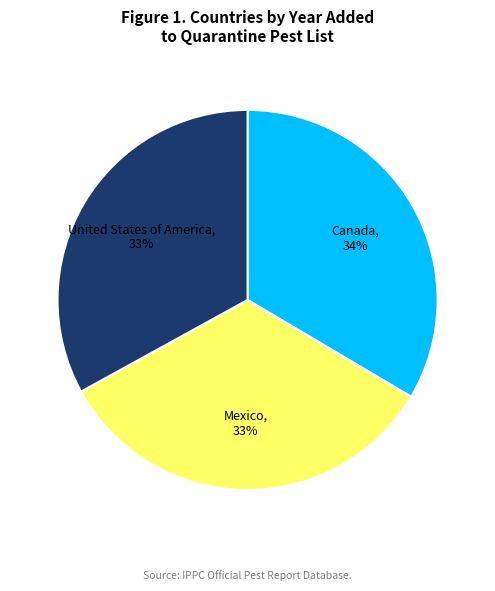

To the nearest percent, what is the combined percentage of Canada and United States of America?

67%